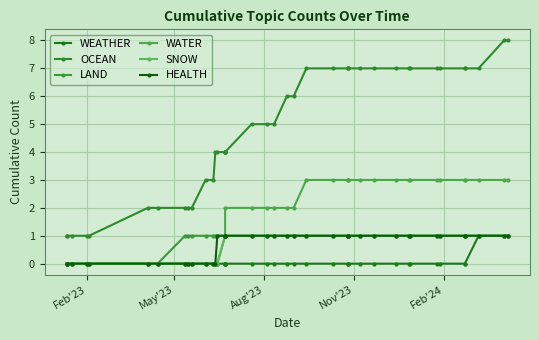

How many values in the WATER series exceed 2?

17